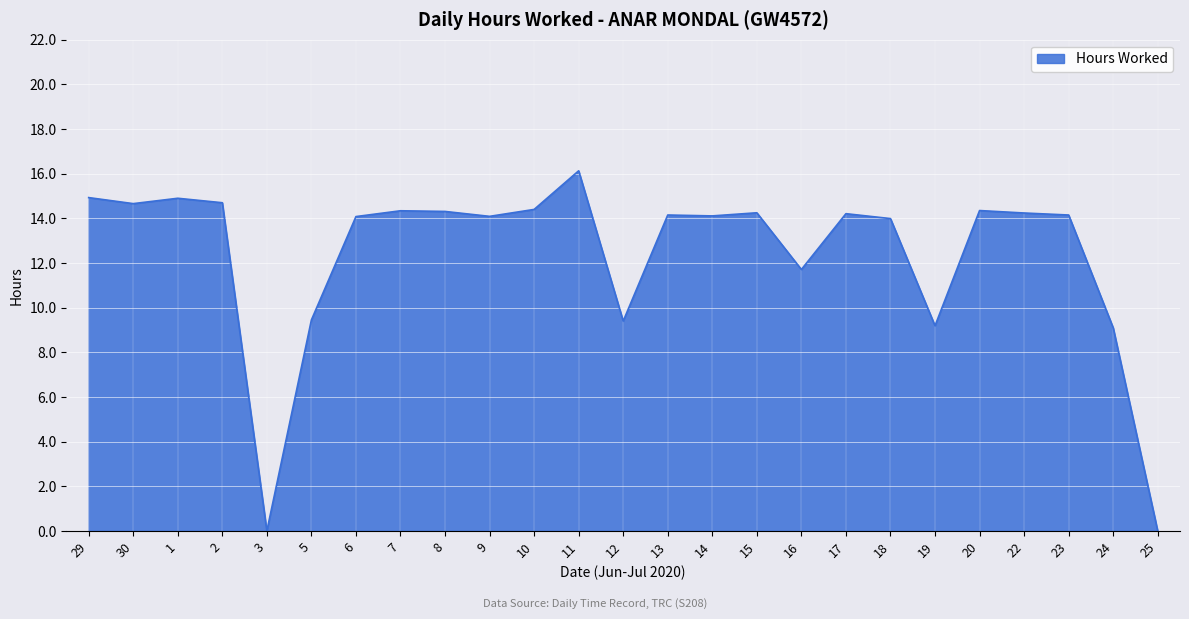

What position from the right is 18?

7